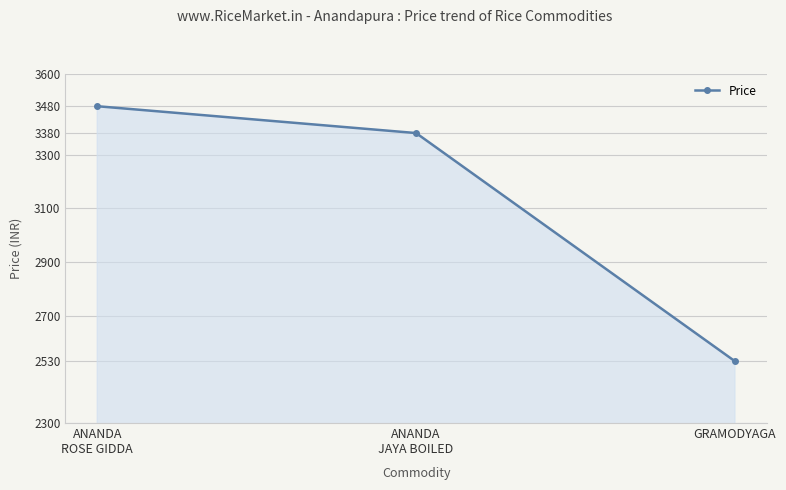

Is it true that the value at GRAMODYAGA is 2530?

True